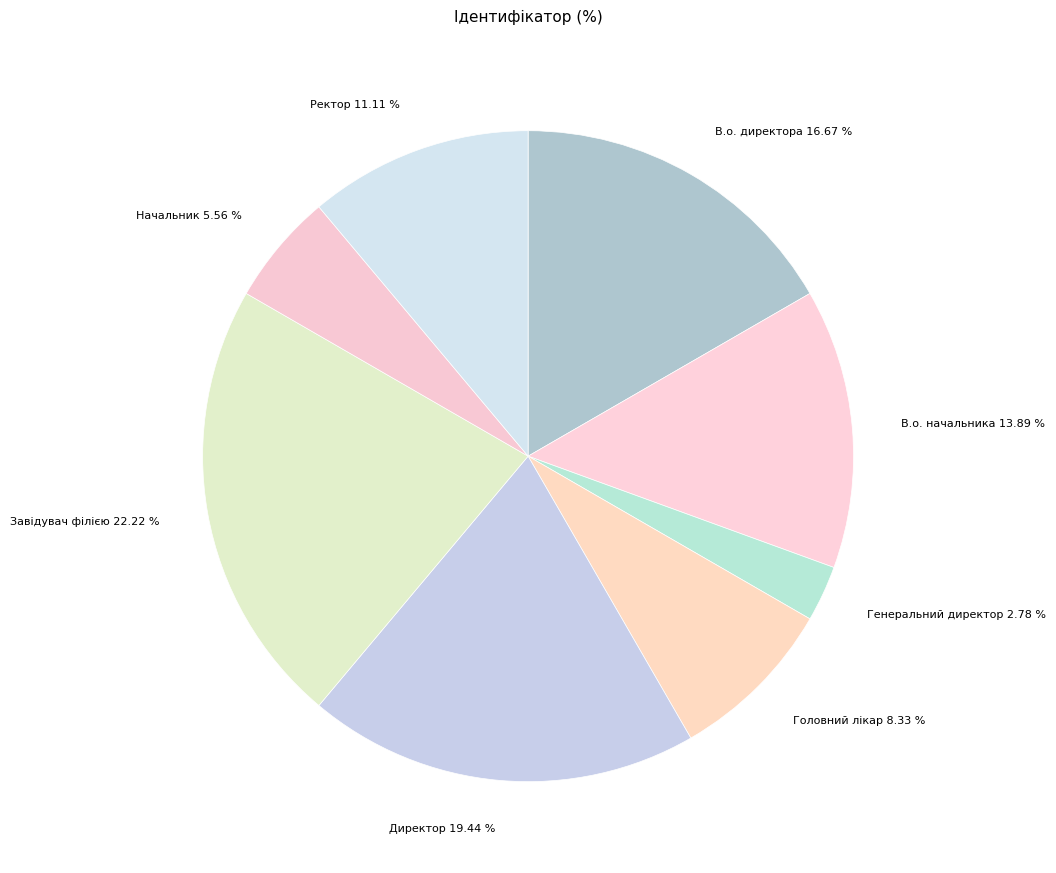

Which category has the biggest portion of the pie?

Завідувач філією